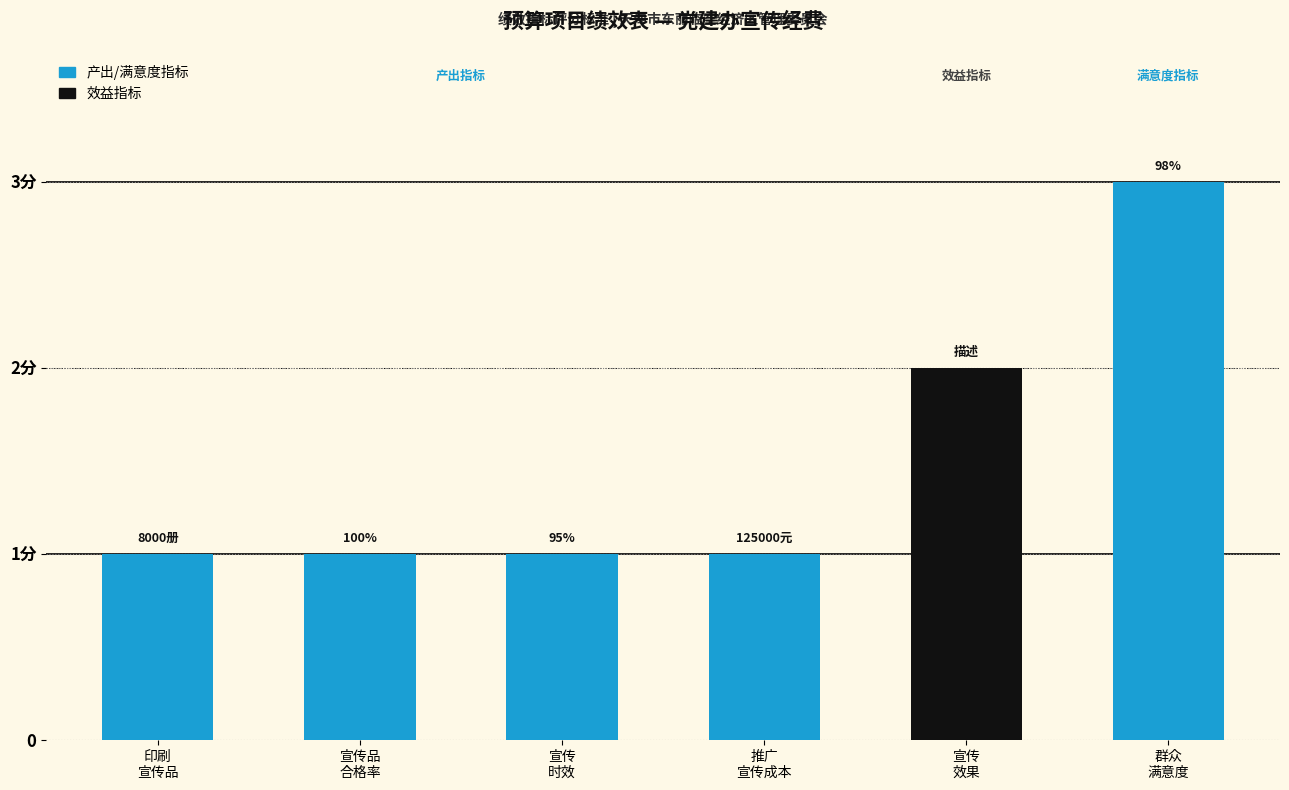

Does the chart contain any negative values?

No